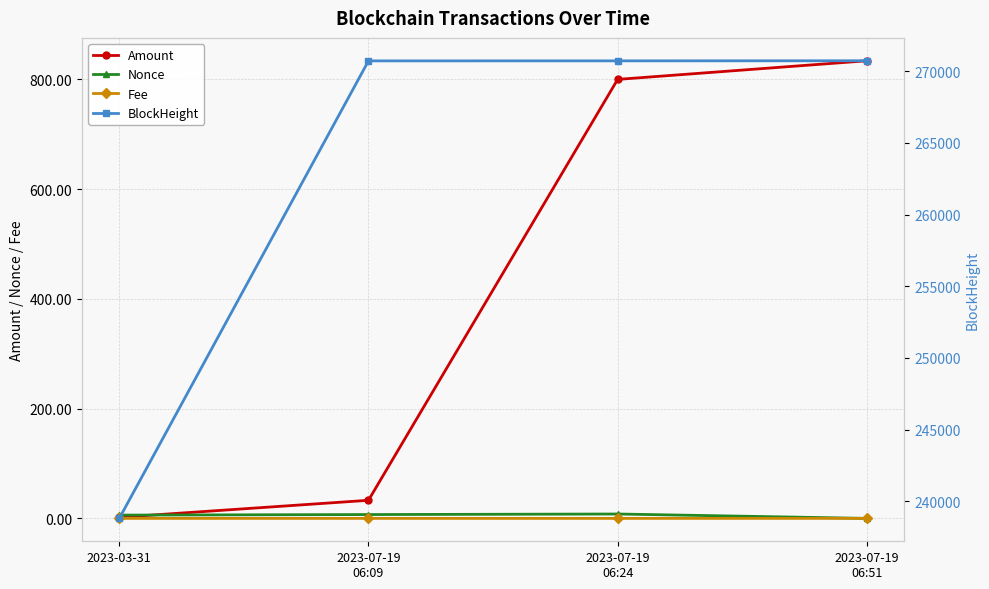

Reading left to right, what are all the values shown in this chart?

Amount: 2.0	33.0	800.1	834.1
Nonce: 6.0	7.0	8.0	0.0
Fee: 0.0	0.0	0.0	0.1
BlockHeight: 238816.0	270712.0	270714.0	270720.0